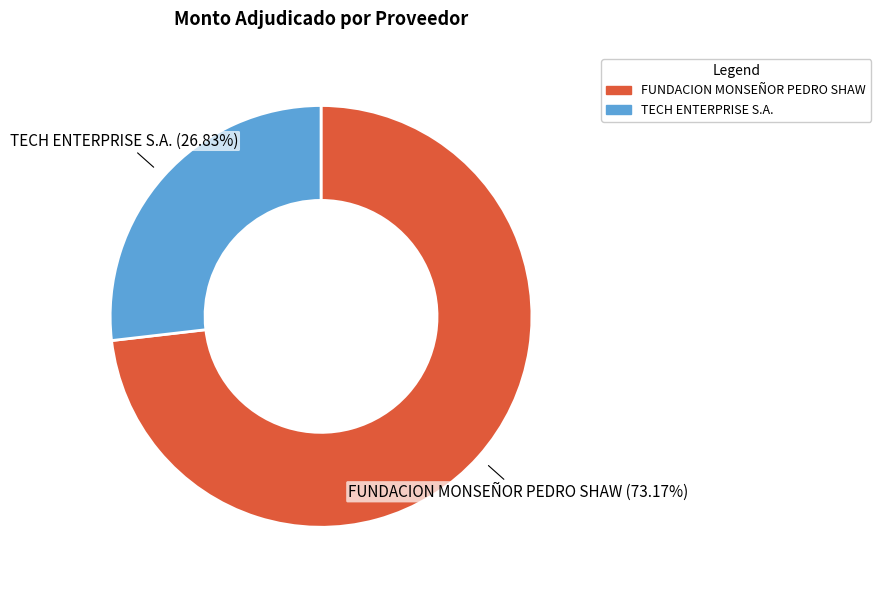

What percentage is the FUNDACION MONSEÑOR PEDRO SHAW slice, to the nearest percent?

73%